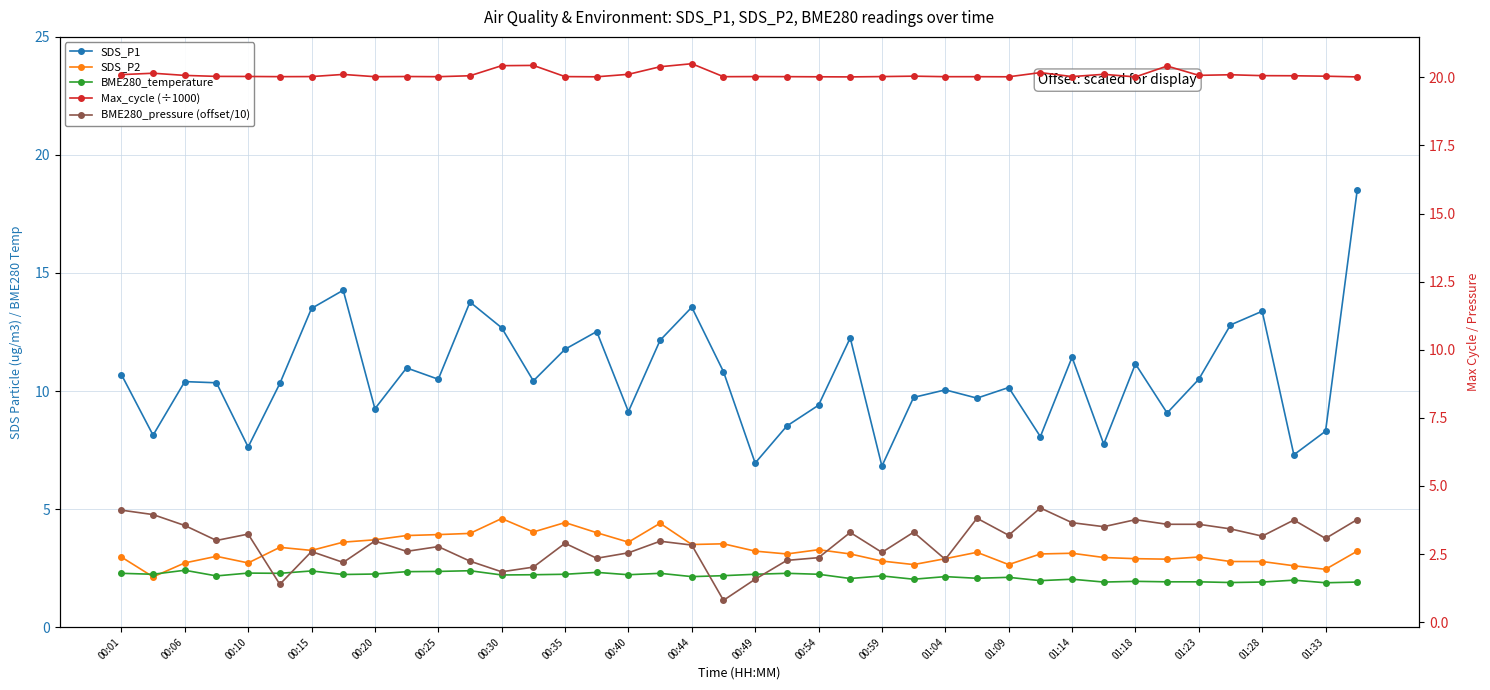

Which series has the largest total across all categories?

Max_cycle (÷1000)